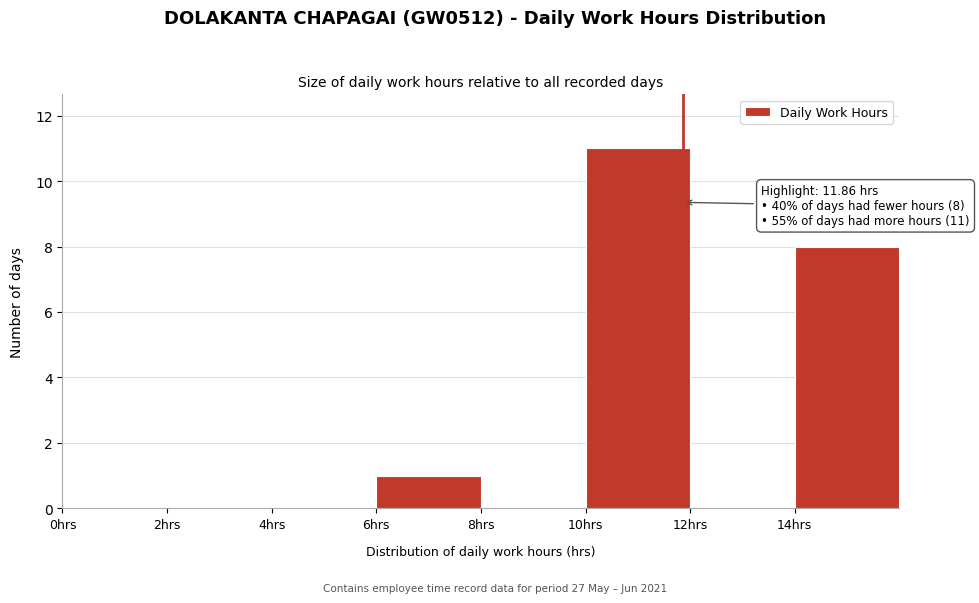

Over which range of the x-axis is the bar tallest?

10 to 12